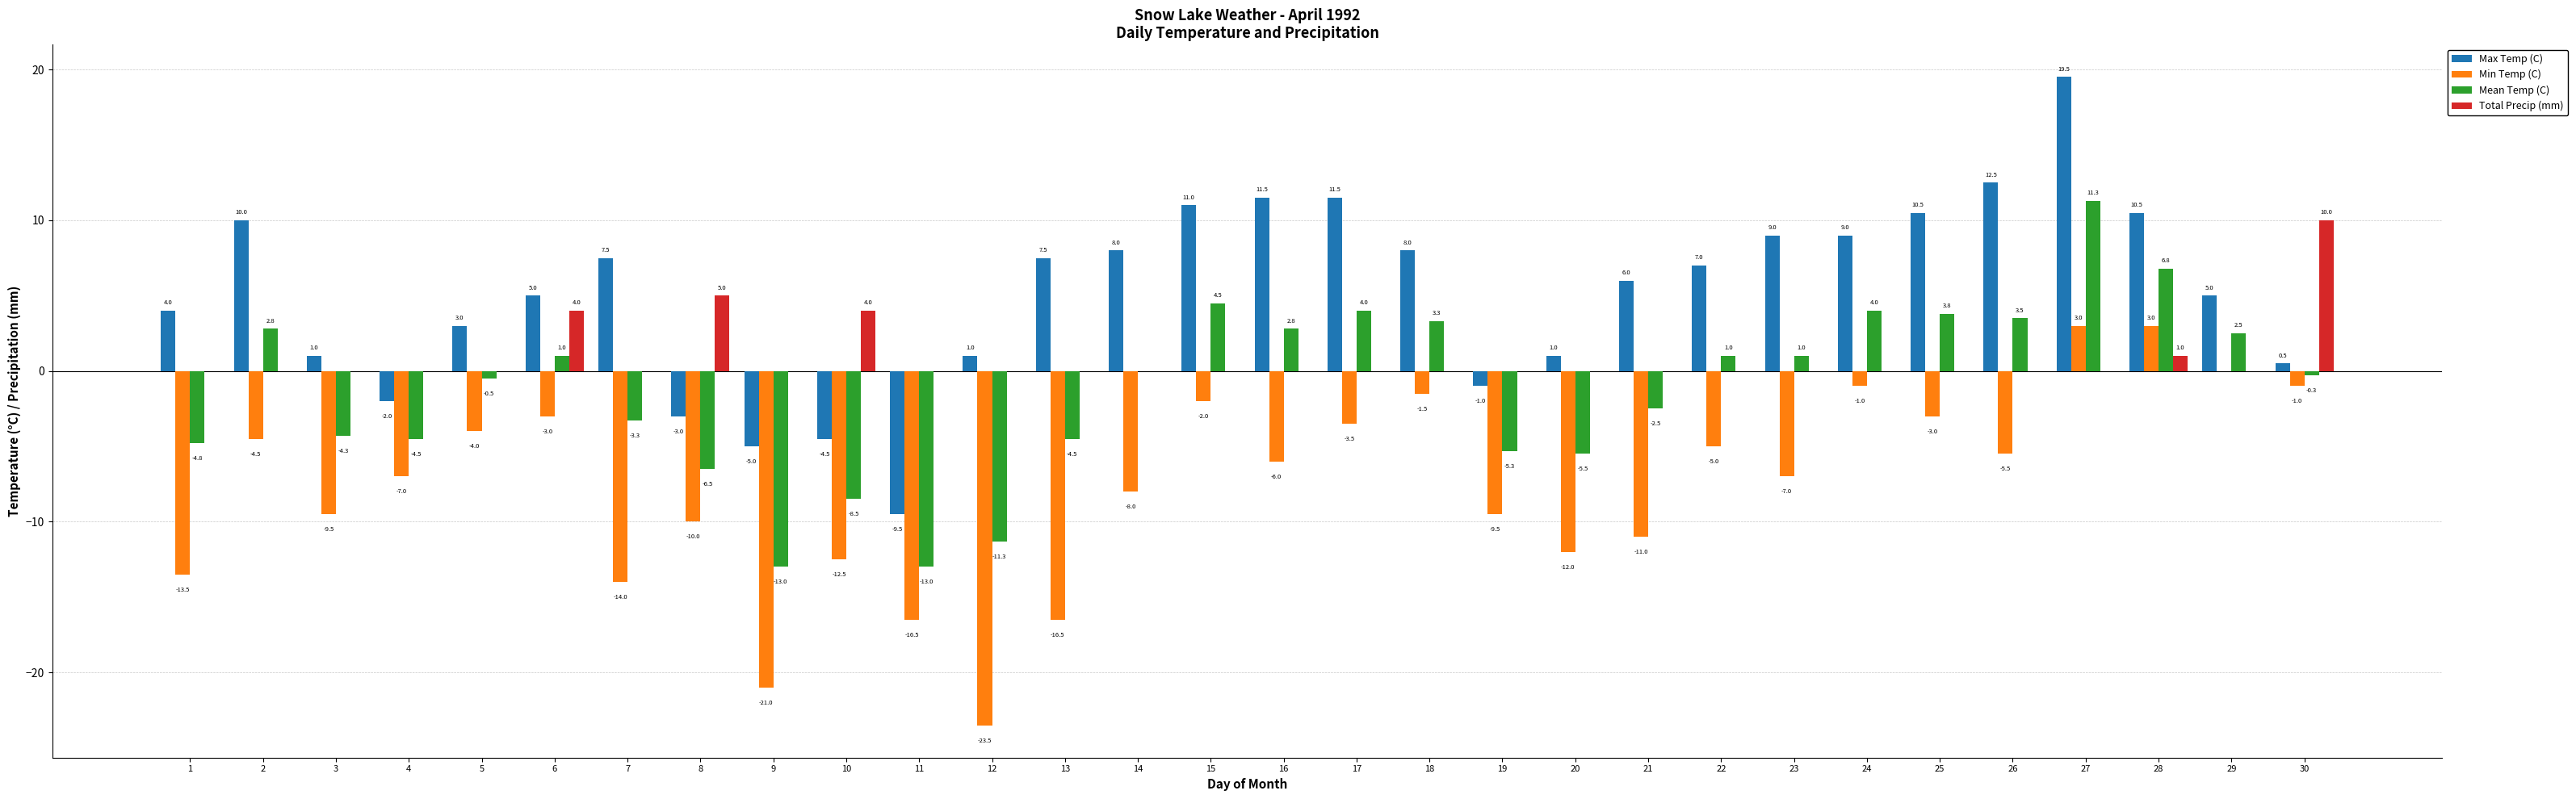

True or false: Total Precip (mm) has a value of 4.8 at 16.

False